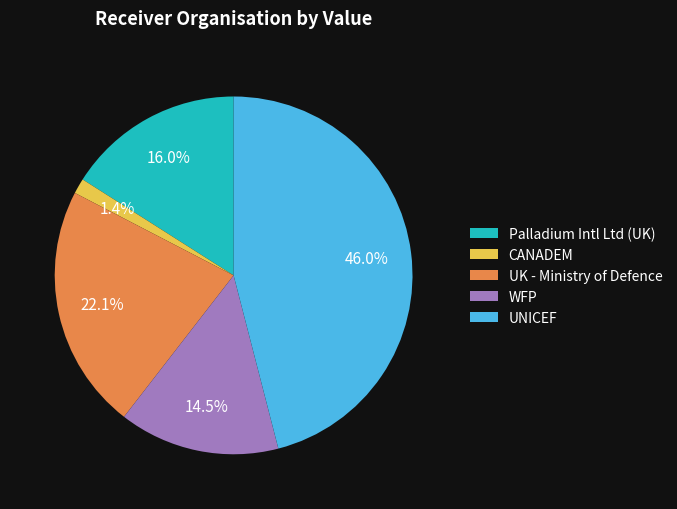

Is there any slice that represents more than half of the pie?

No